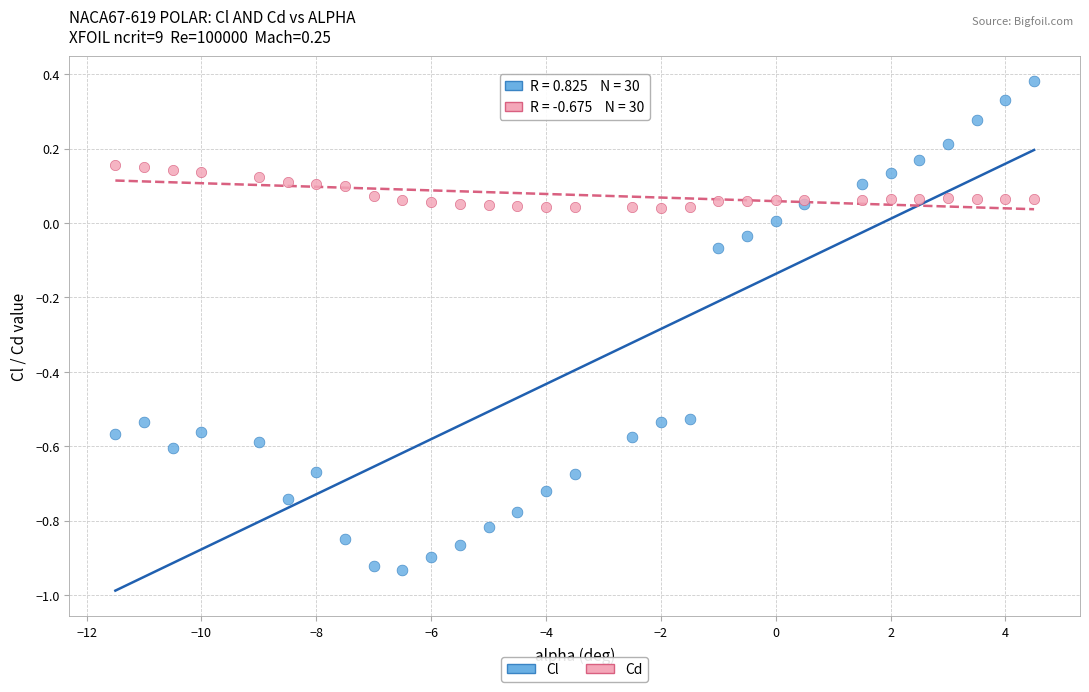

Which series contains the lowest Y value?

Cl